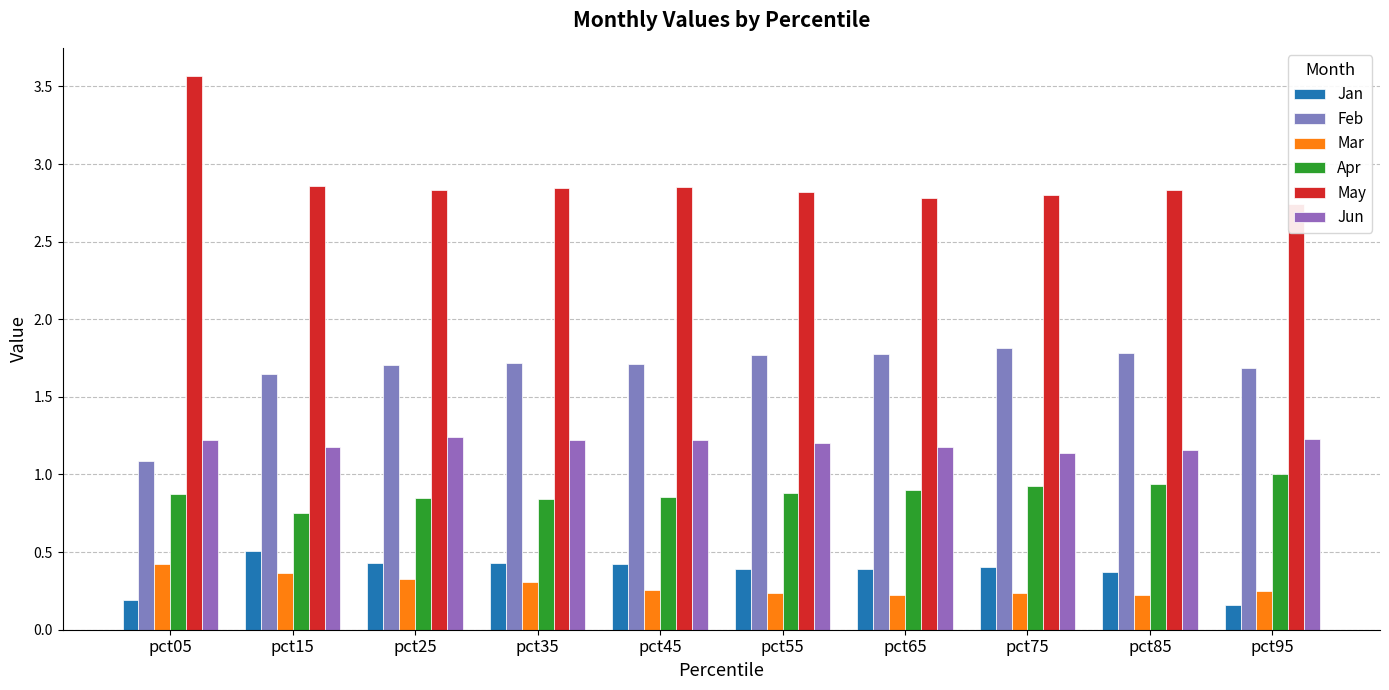

True or false: Apr has a value of 1.0 at pct95.

True